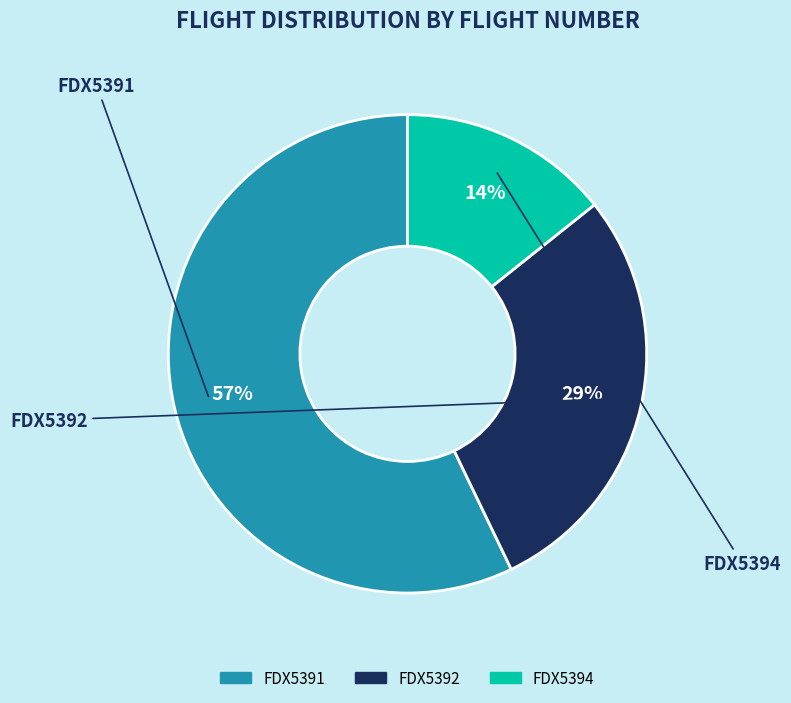

Count the number of slices in the pie.

3